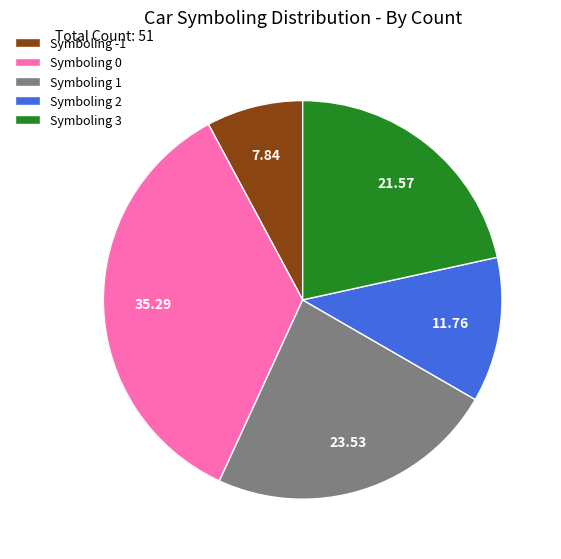

What is the smallest slice in the pie chart?

Symboling -1